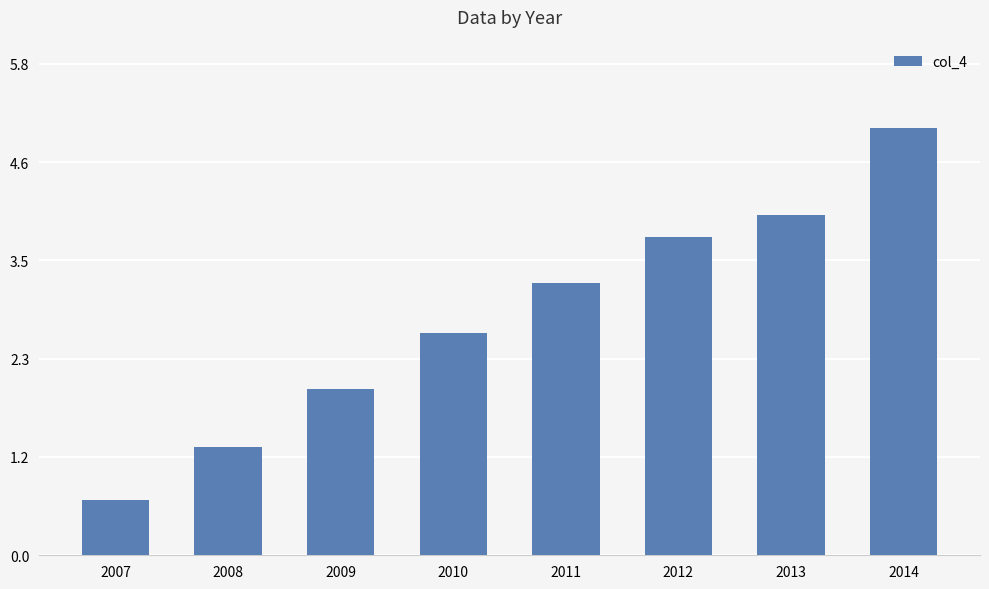

What is the change in value from 2007 to 2009?

+1.3